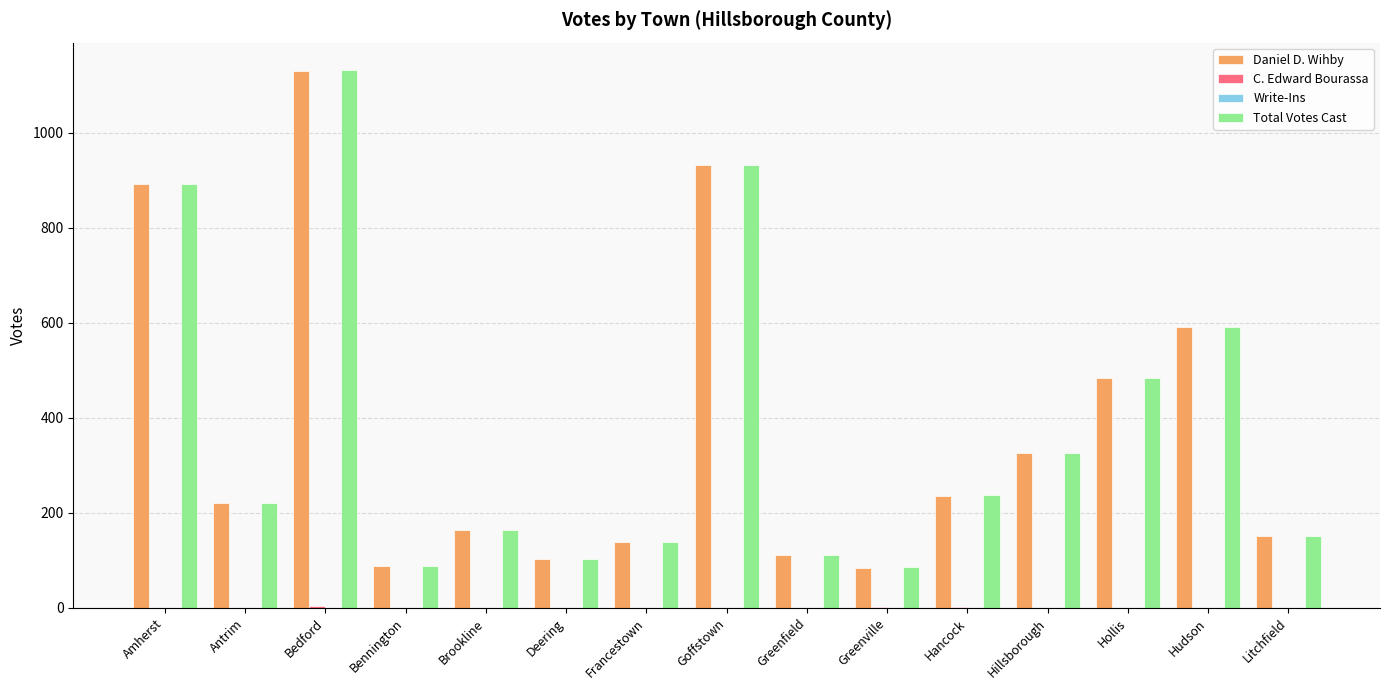

What is the total value across all series at Amherst?

1782